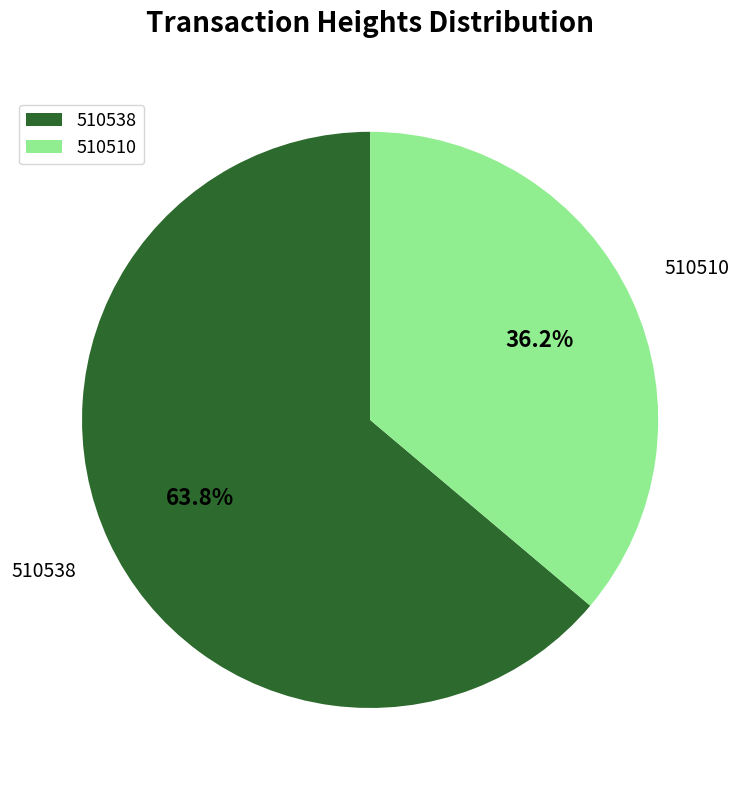

To the nearest percent, what is the difference between the largest and smallest slice percentages?

28%